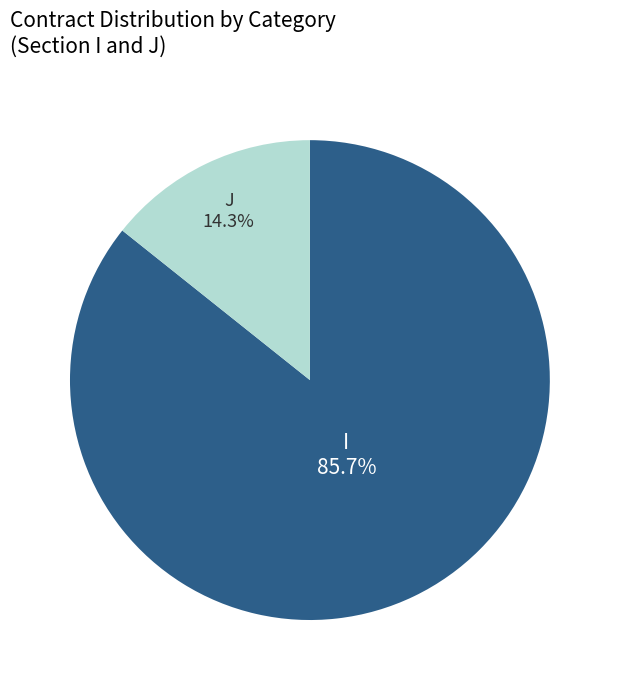

Is it true that J is 14% of the pie?

True